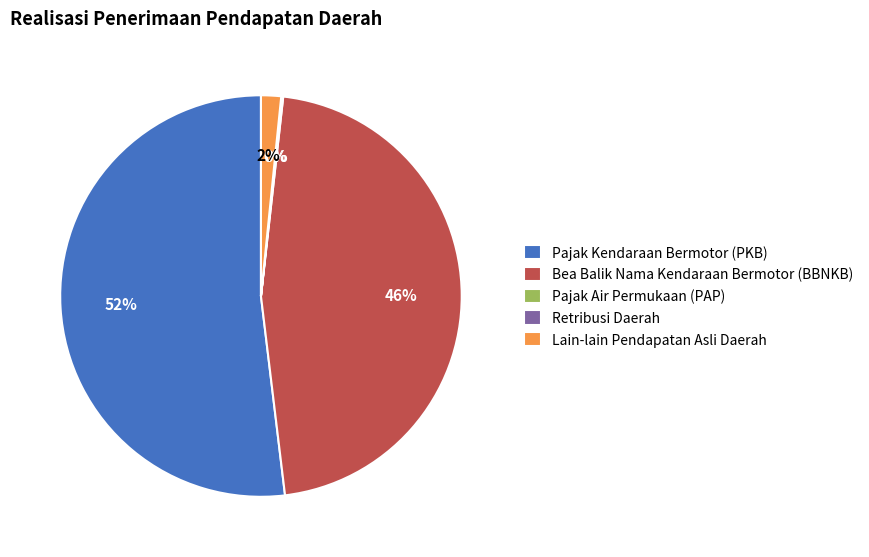

To the nearest percent, what portion does Lain-lain Pendapatan Asli Daerah represent?

2%